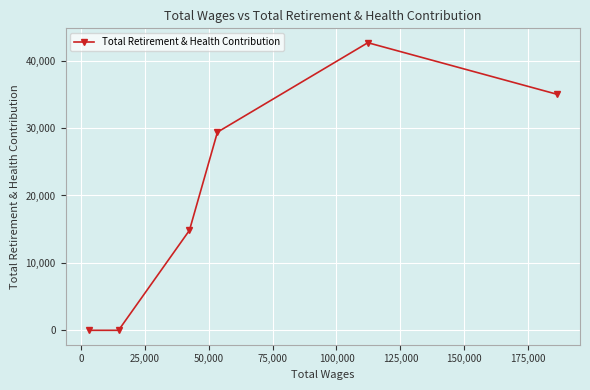

What is the average value?

20320